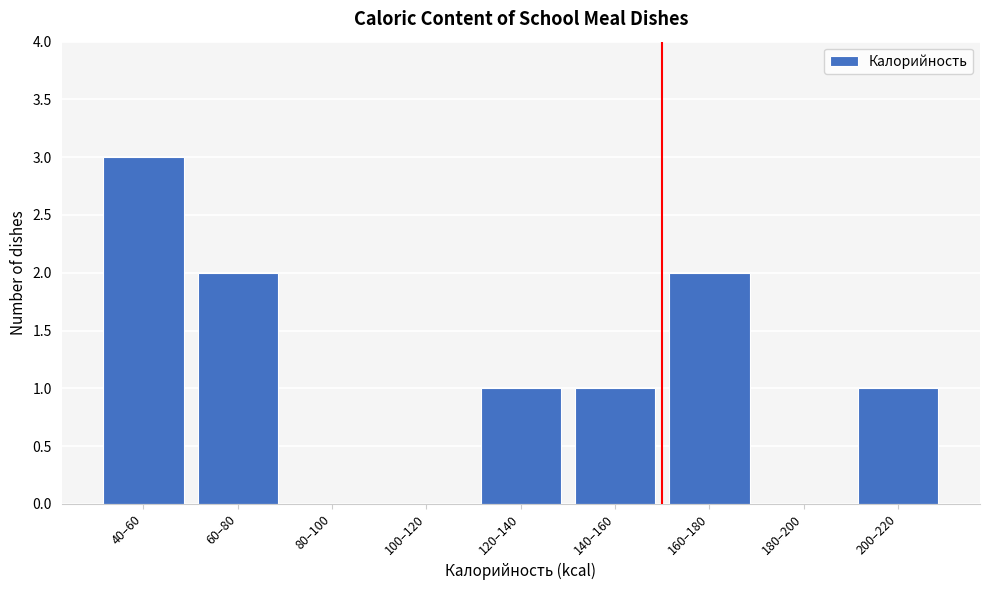

Reading left to right, what are all the values shown in this chart?

40–60=3	60–80=2	80–100=0	100–120=0	120–140=1	140–160=1	160–180=2	180–200=0	200–220=1